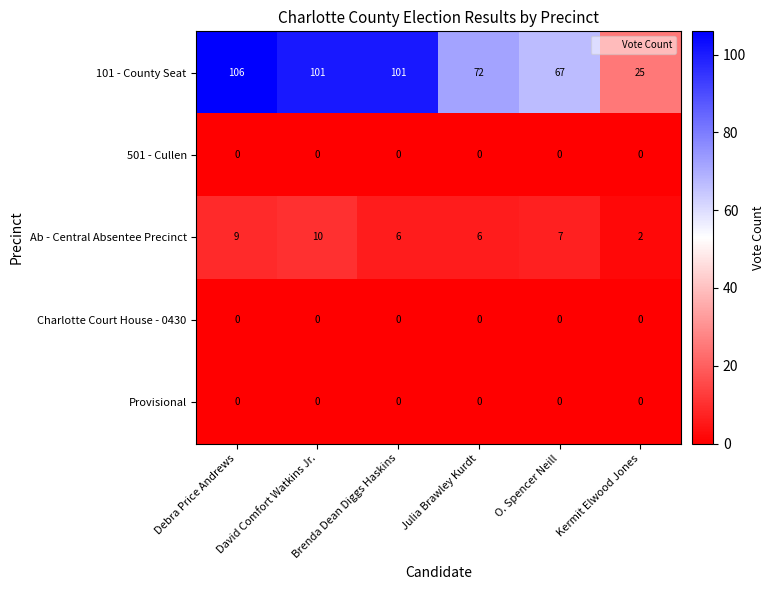

The value of Charlotte Court House - 0430 at Brenda Dean Diggs Haskins is 0. True or false?

True